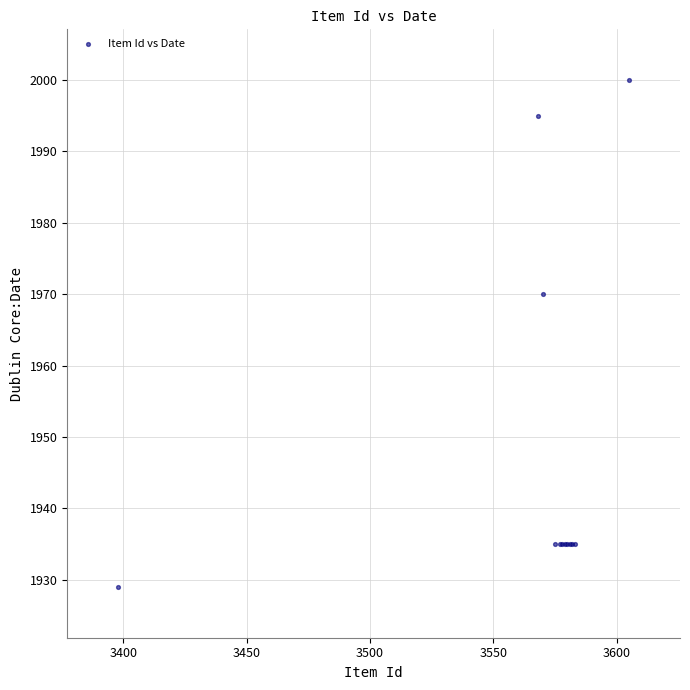

What Y value in the scatter plot is closest to 1964?

1970